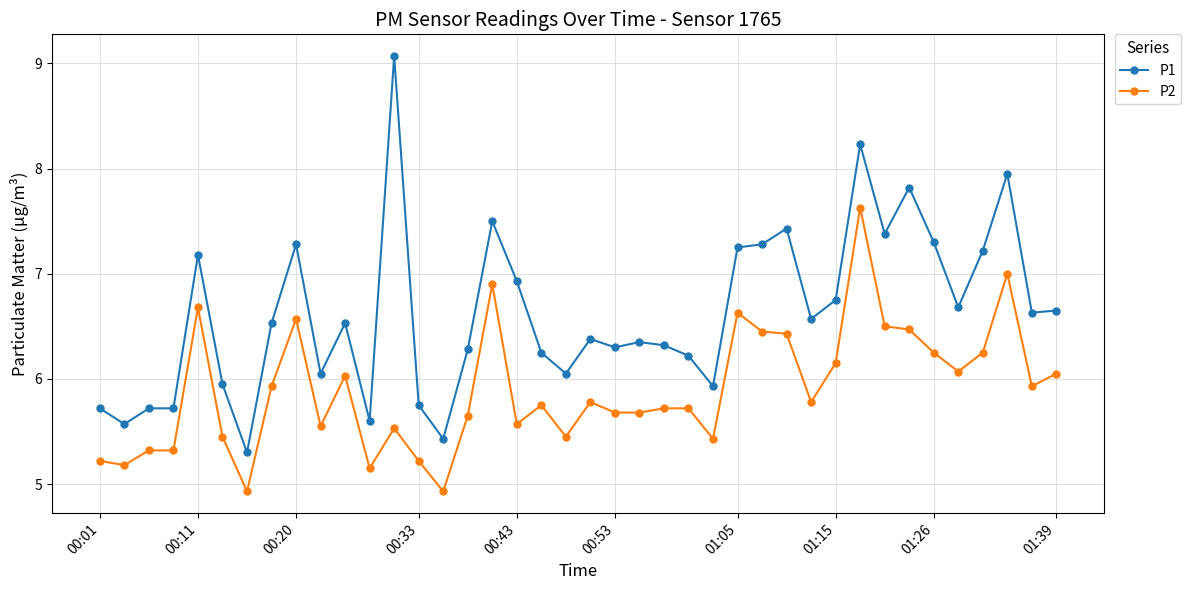

True or false: P2 and P1 intersect in this chart.

False